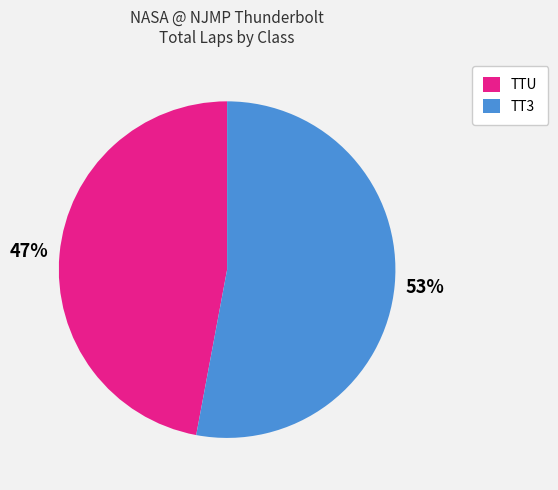

To the nearest percent, what percentage of the pie is TT3?

53%